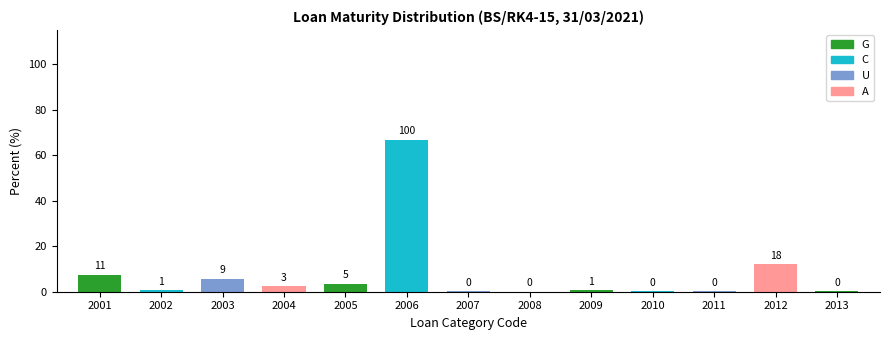

What is the highest value of the G series?

7.4